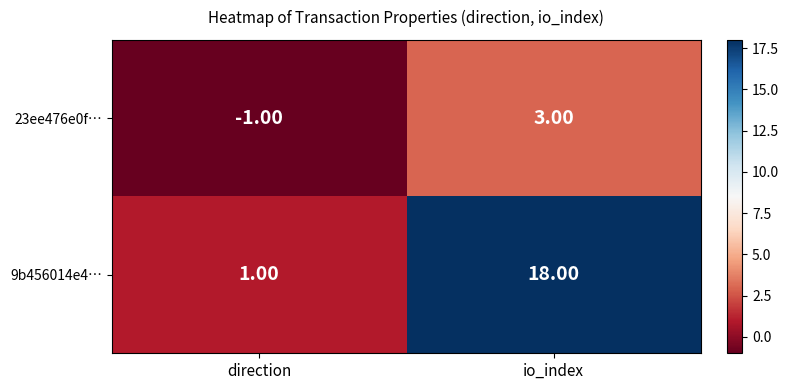

What is the difference between the maximum and minimum values in the 23ee476e0f… series?

4